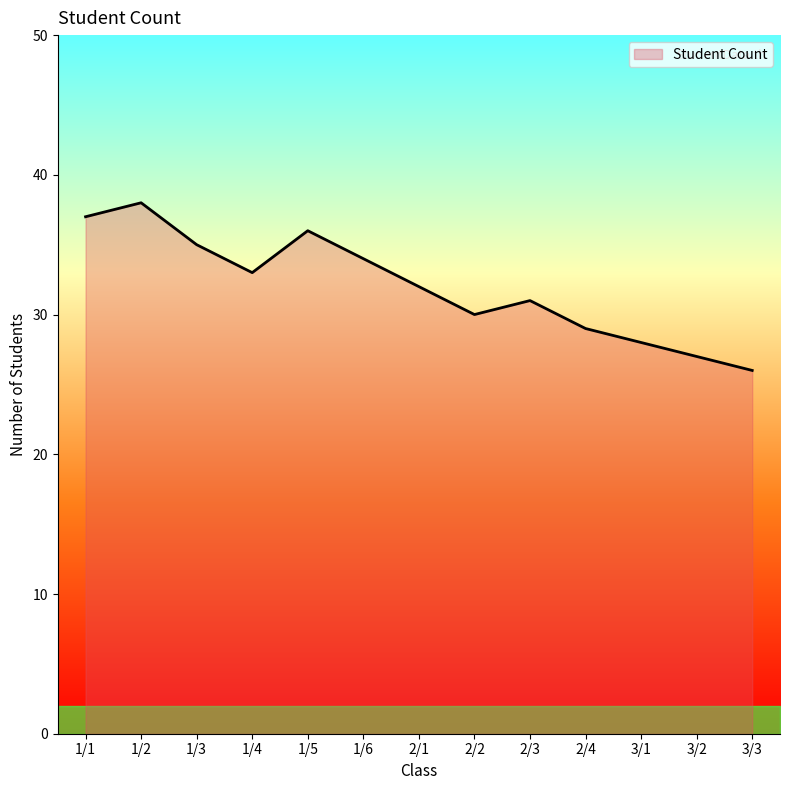

Read the value at 1/4, to the nearest 5.

35